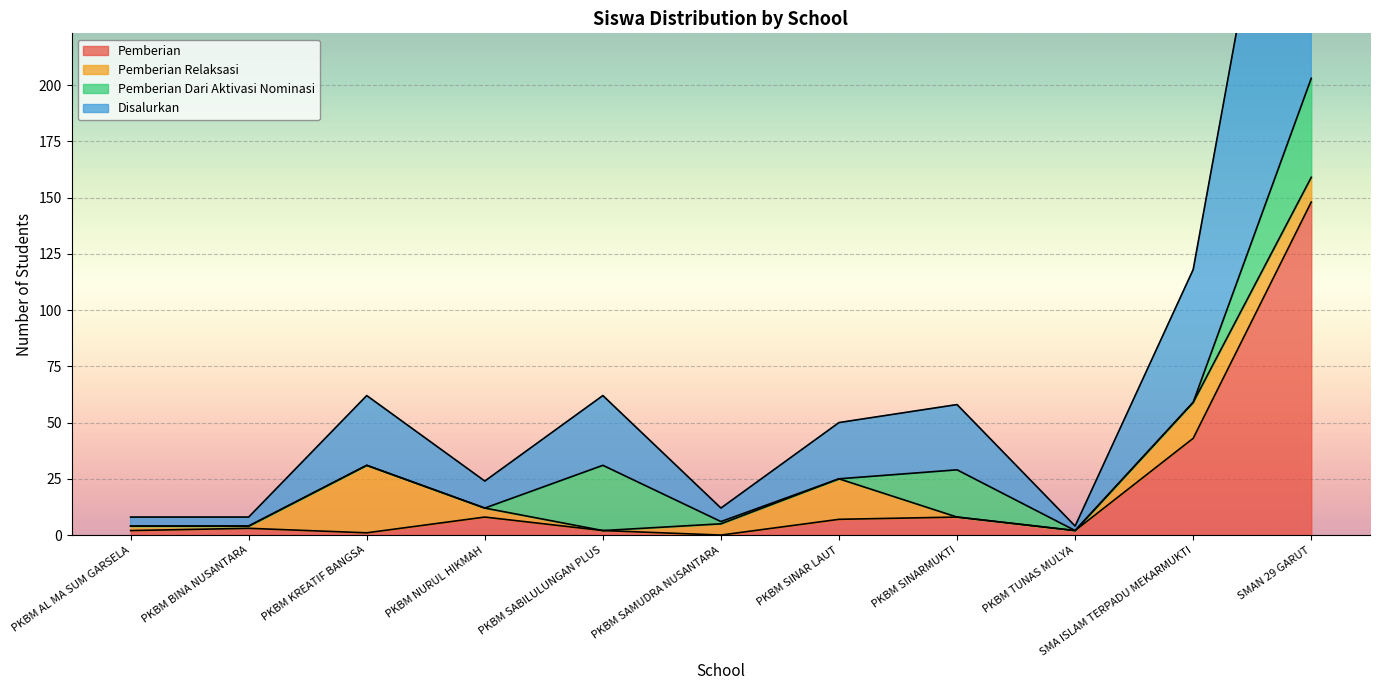

What is the value of the Pemberian point at the 5th from the left?

2